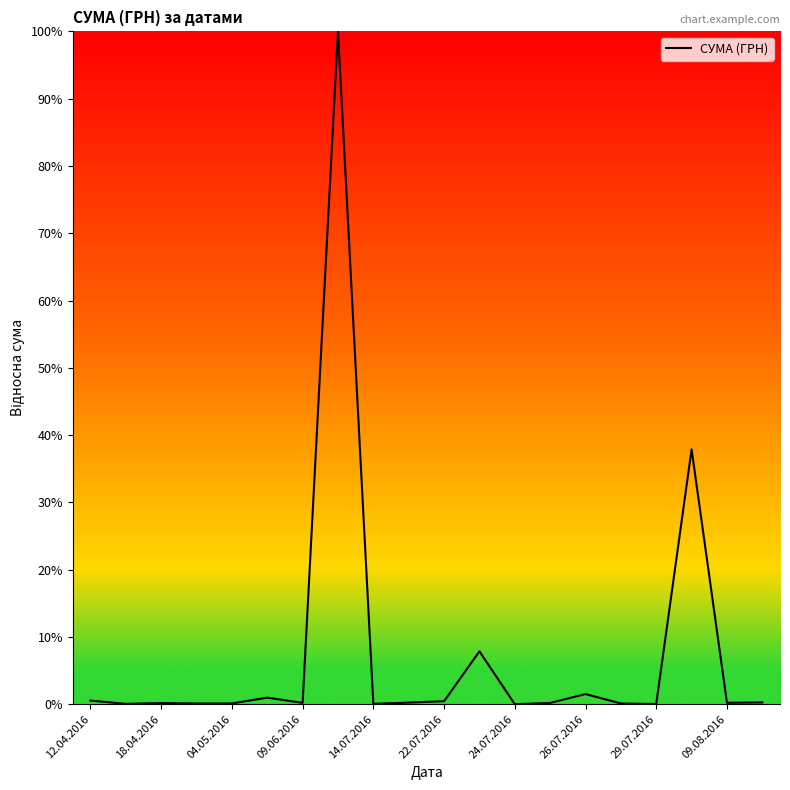

What is the average value?

7.5